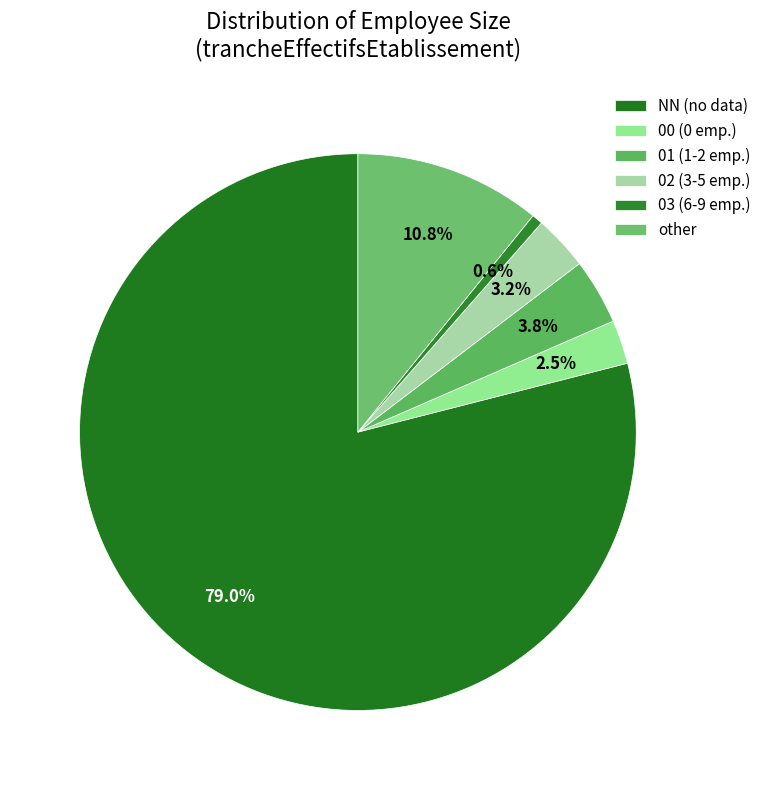

How many segments does this pie chart have?

6